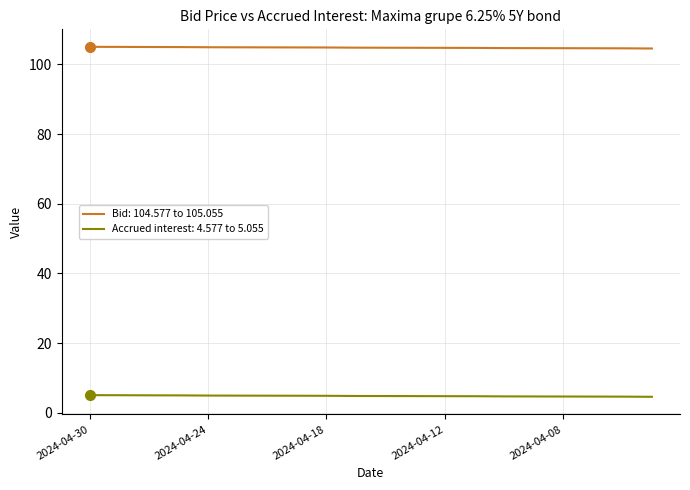

Which series has the largest total across all categories?

Bid: 104.577 to 105.055